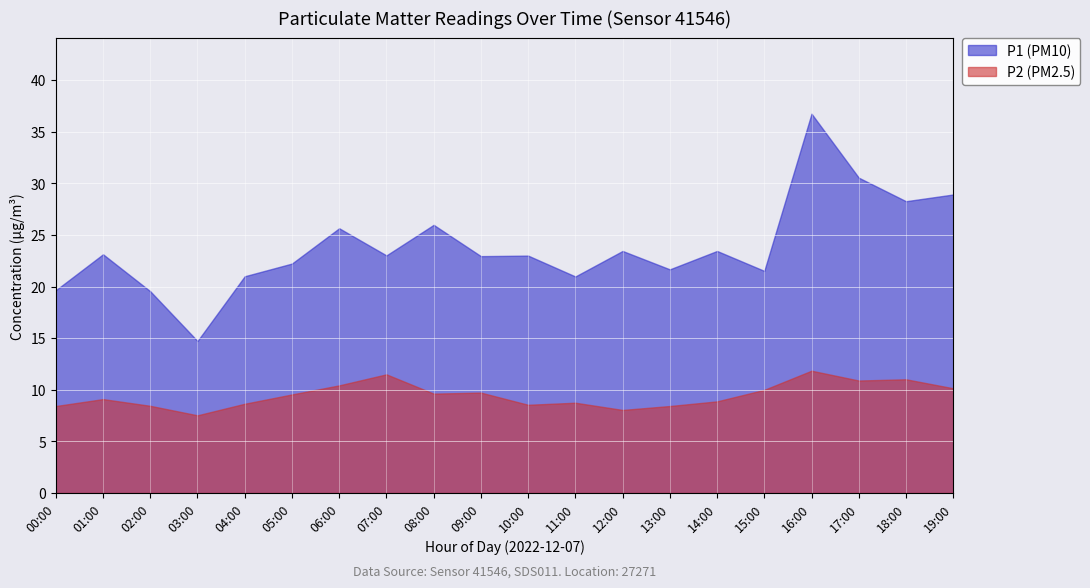

What is the label of the 4th point from the right?

16:00